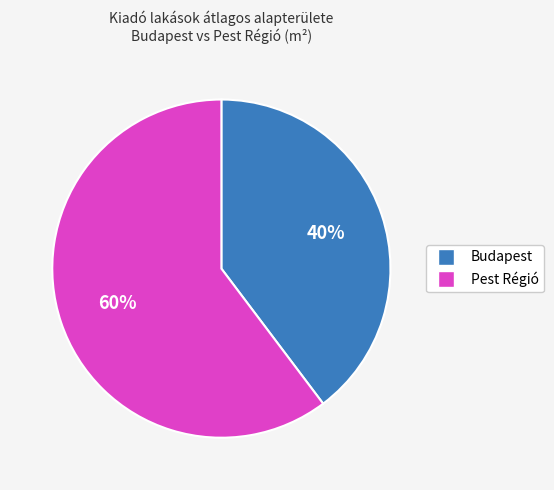

To the nearest percent, what is the average slice percentage?

50%